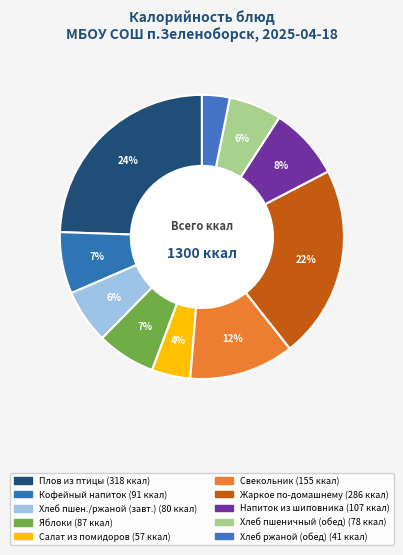

Count the number of slices in the pie.

10